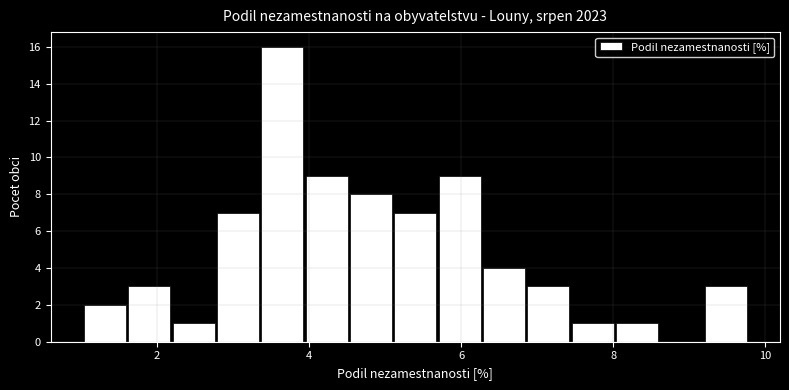

Read against the x-axis, roughly where is the centre of the tallest bar?

3.6